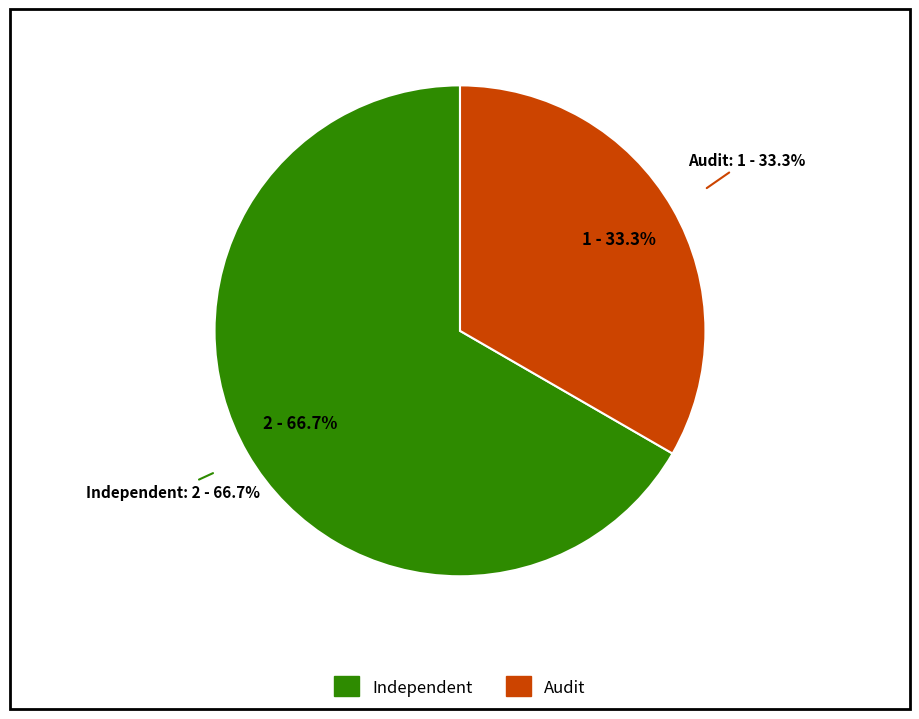

Rank the categories by value from lowest to highest.

Audit, Independent